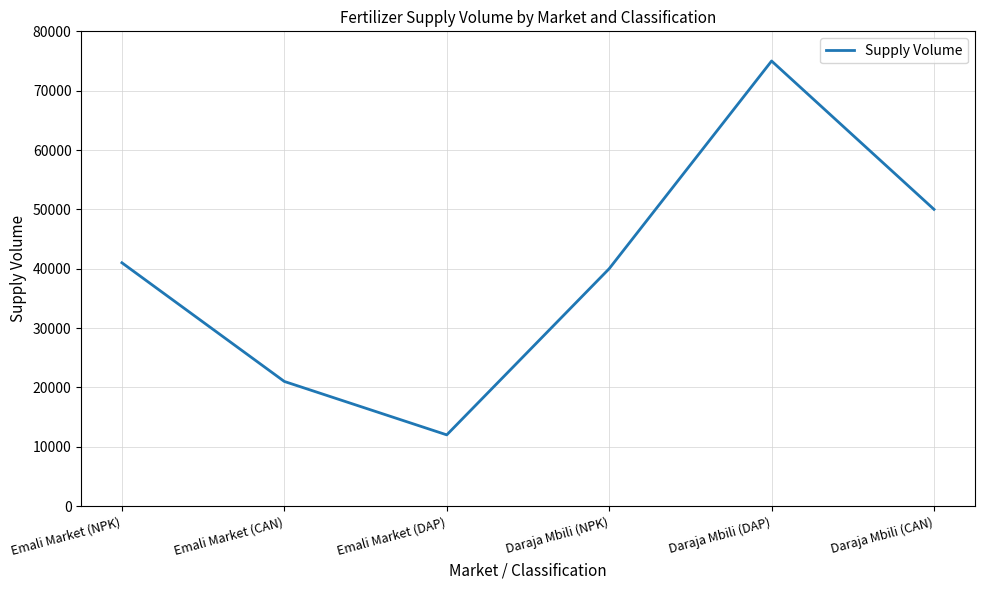

What is the sum of all values?

239000